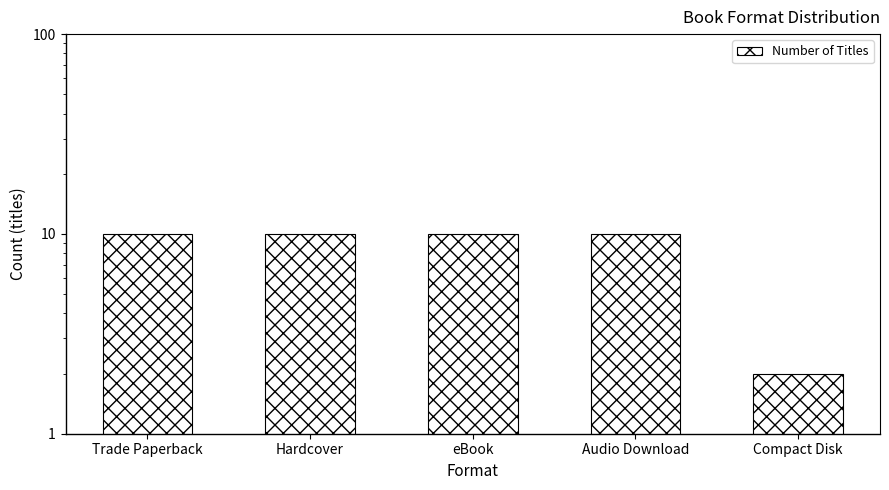

List the labels in order of value, largest first.

Trade Paperback, Hardcover, eBook, Audio Download, Compact Disk